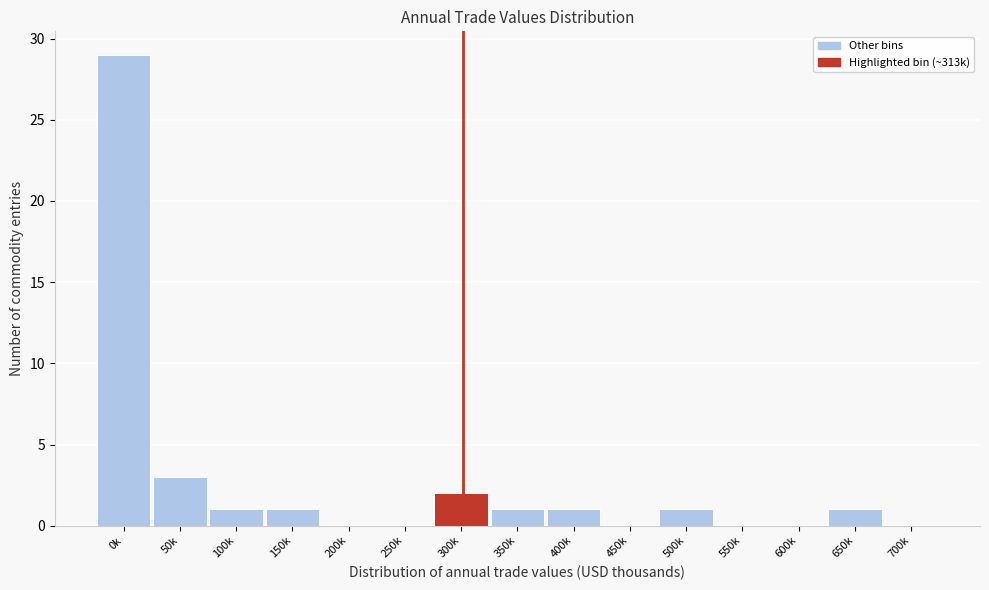

Reading left to right, what are all the values shown in this chart?

0k=29	50k=3	100k=1	150k=1	200k=0	250k=0	300k=2	350k=1	400k=1	450k=0	500k=1	550k=0	600k=0	650k=1	700k=0